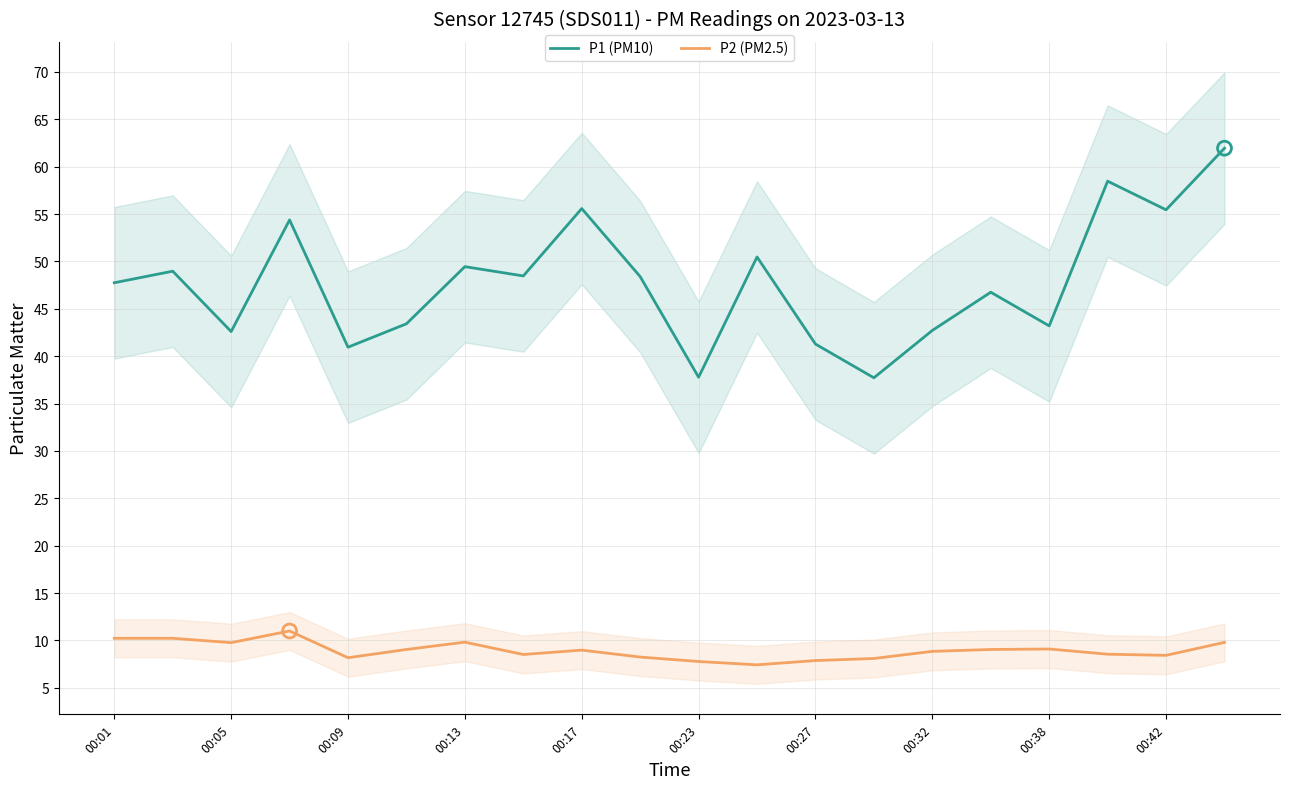

What is the total value across all series at 19?

71.8